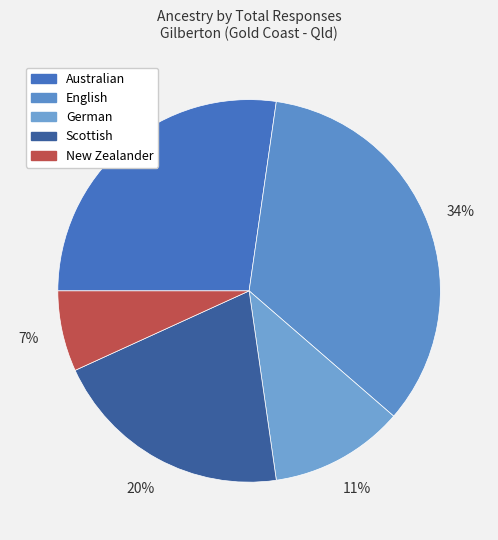

What is the ratio of the value at New Zealander to the value at English?

0.2